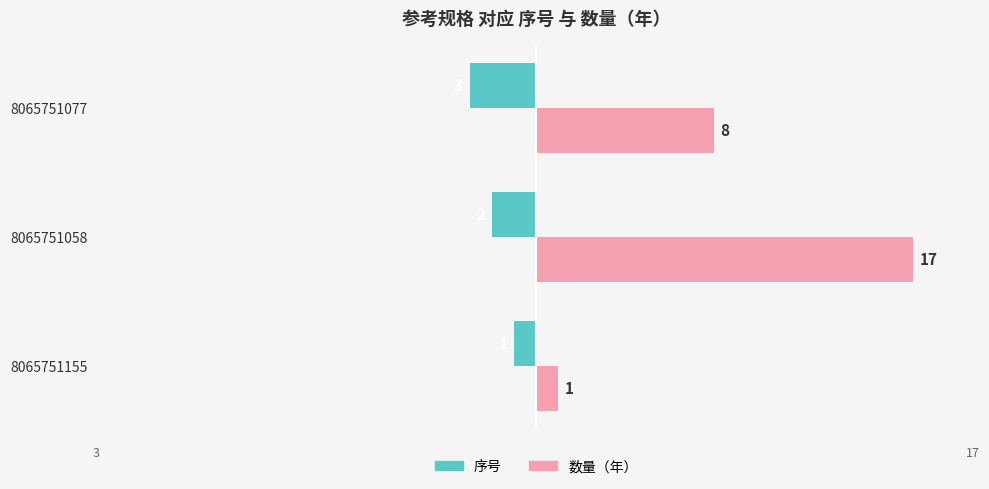

What is the difference between the maximum and second lowest values in the 数量（年） series?

9